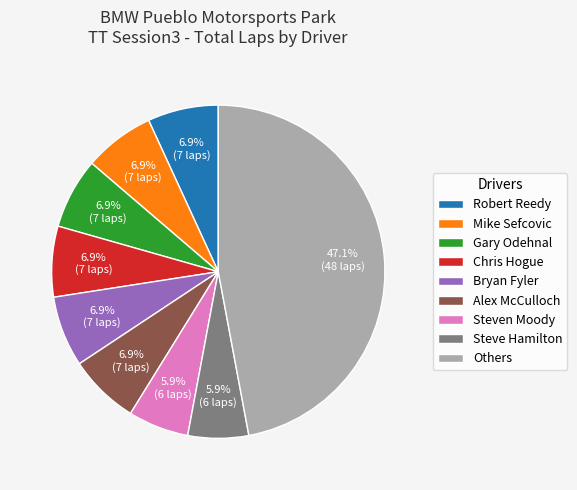

Which category has the biggest portion of the pie?

Others